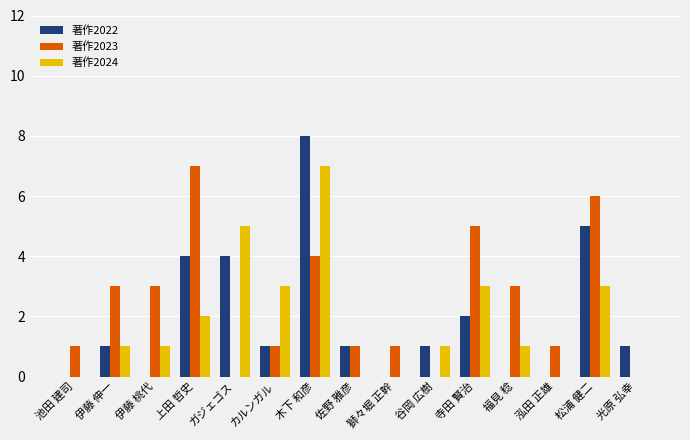

Reading right to left, transcribe all the data shown in this chart.

著作2022: 光原 弘幸=1	松浦 健二=5	泓田 正雄=0	福見 稔=0	寺田 賢治=2	谷岡 広樹=1	獅々堀 正幹=0	佐野 雅彦=1	木下 和彦=8	カルンガル=1	ガジェゴス=4	上田 哲史=4	伊藤 桃代=0	伊藤 伸一=1	池田 建司=0
著作2023: 光原 弘幸=0	松浦 健二=6	泓田 正雄=1	福見 稔=3	寺田 賢治=5	谷岡 広樹=0	獅々堀 正幹=1	佐野 雅彦=1	木下 和彦=4	カルンガル=1	ガジェゴス=0	上田 哲史=7	伊藤 桃代=3	伊藤 伸一=3	池田 建司=1
著作2024: 光原 弘幸=0	松浦 健二=3	泓田 正雄=0	福見 稔=1	寺田 賢治=3	谷岡 広樹=1	獅々堀 正幹=0	佐野 雅彦=0	木下 和彦=7	カルンガル=3	ガジェゴス=5	上田 哲史=2	伊藤 桃代=1	伊藤 伸一=1	池田 建司=0